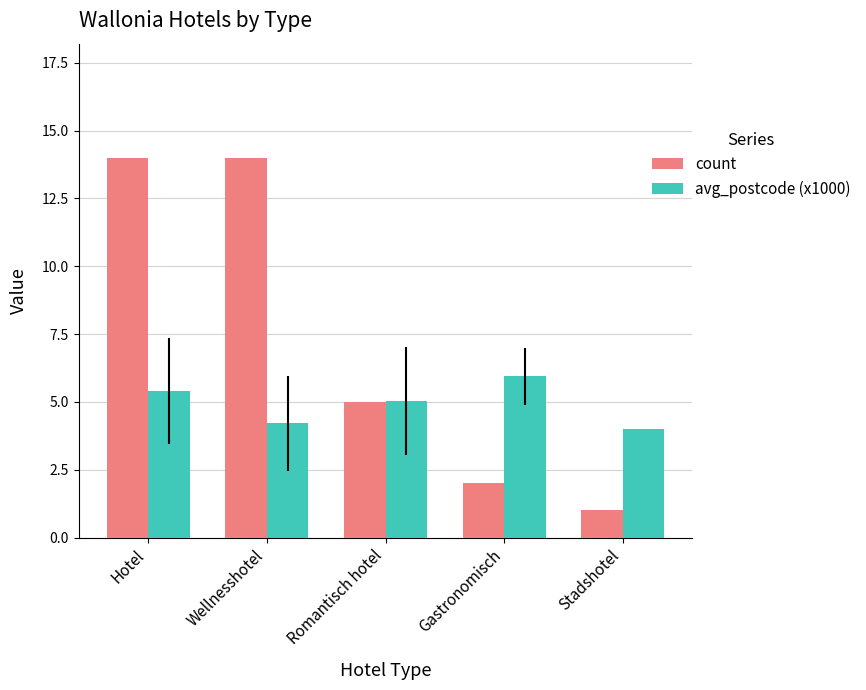

What are all the series names shown in the legend?

count, avg_postcode (x1000)